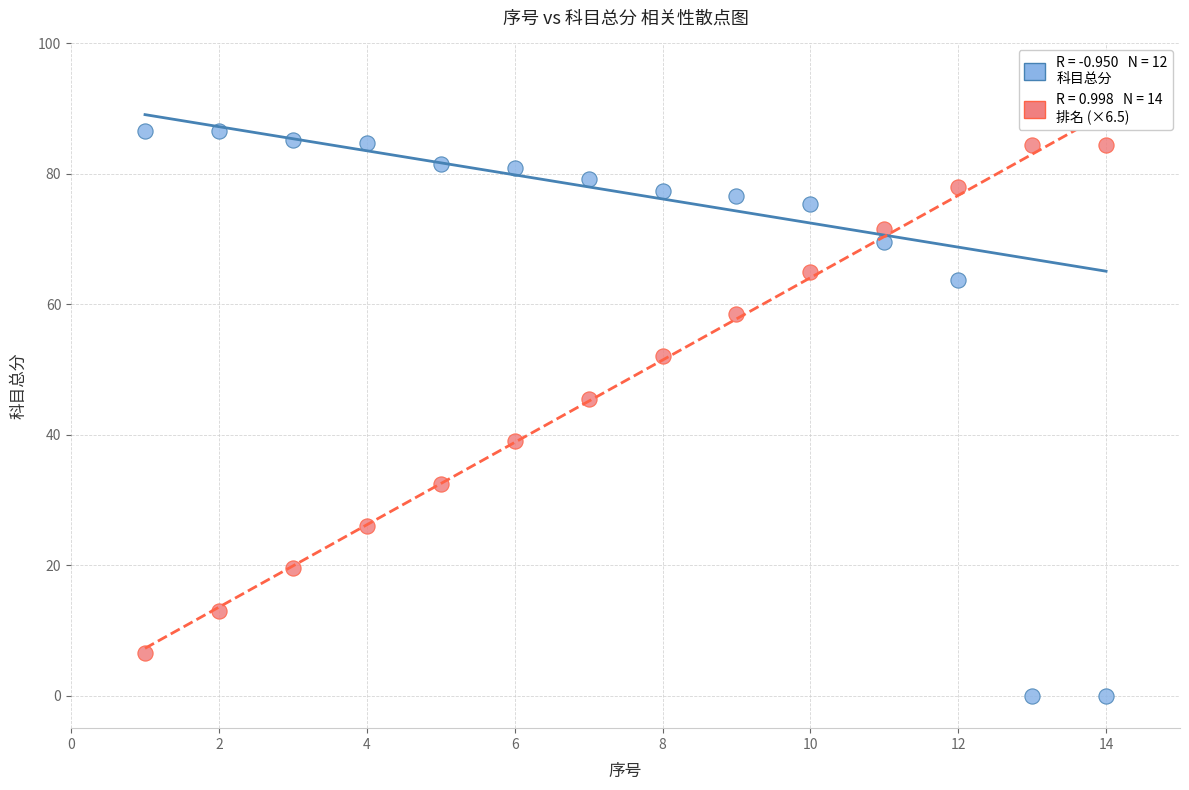

Across all data points, what is the range of Y values (max minus min)?

86.6